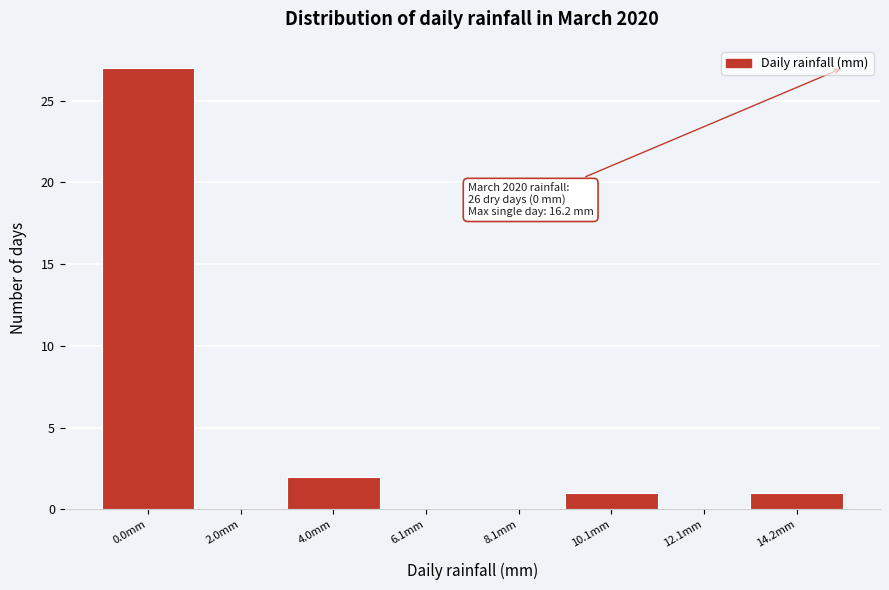

Reading left to right, what are all the values shown in this chart?

0.0mm=27	2.0mm=0	4.0mm=2	6.1mm=0	8.1mm=0	10.1mm=1	12.1mm=0	14.2mm=1